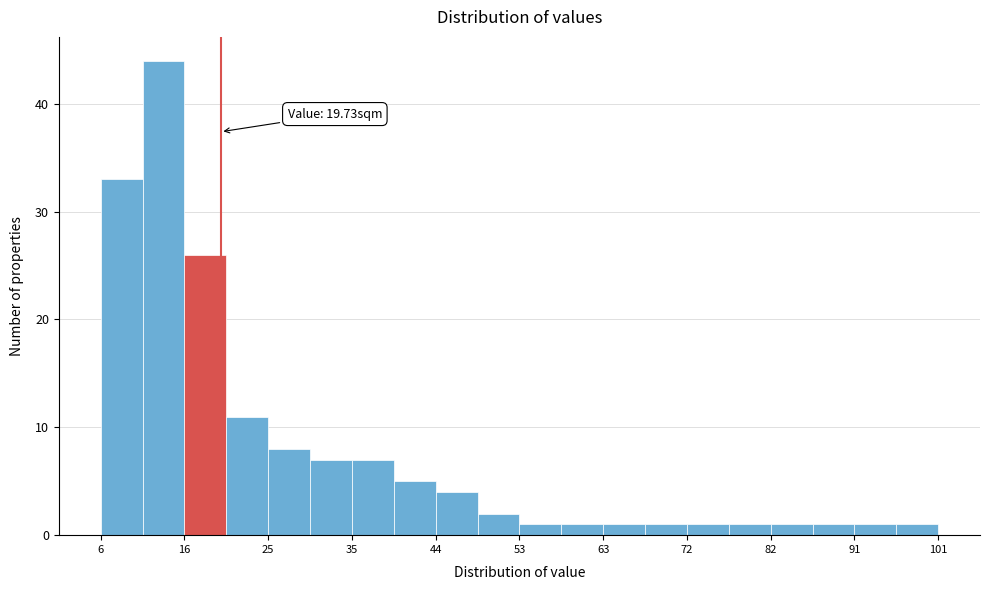

Which range on the x-axis has the tallest bar?

11 to 16